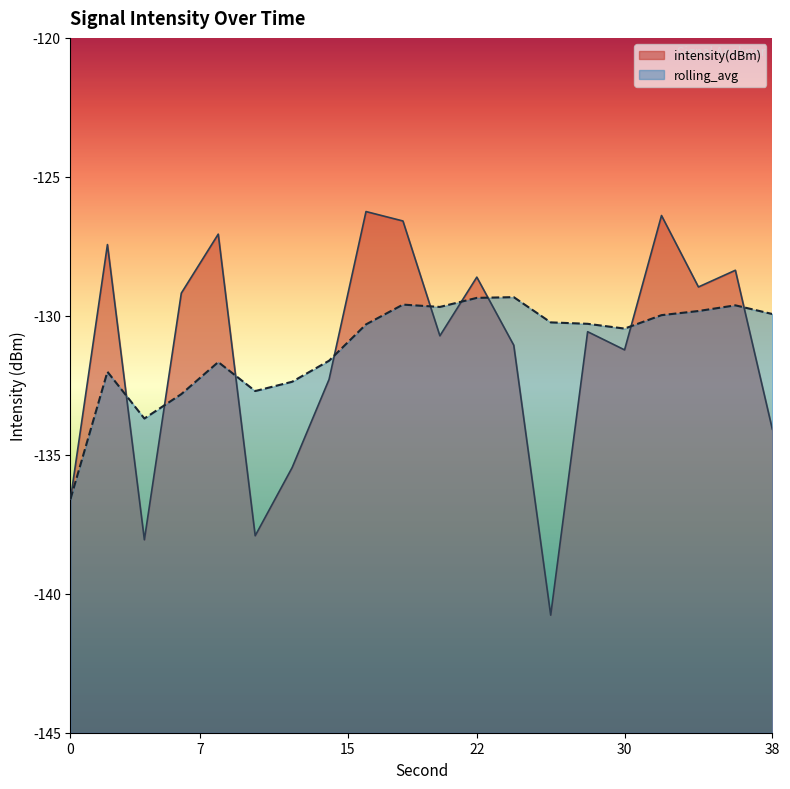

Reading right to left, transcribe all the data shown in this chart.

intensity(dBm): -134.1	-128.4	-129.0	-126.4	-131.2	-130.6	-140.8	-131.1	-128.6	-130.7	-126.6	-126.2	-132.3	-135.5	-137.9	-127.1	-129.2	-138.1	-127.4	-136.6
rolling_avg: -129.9	-129.6	-129.8	-130.0	-130.5	-130.3	-130.2	-129.3	-129.4	-129.7	-129.6	-130.3	-131.6	-132.4	-132.7	-131.7	-132.8	-133.7	-132.0	-136.6